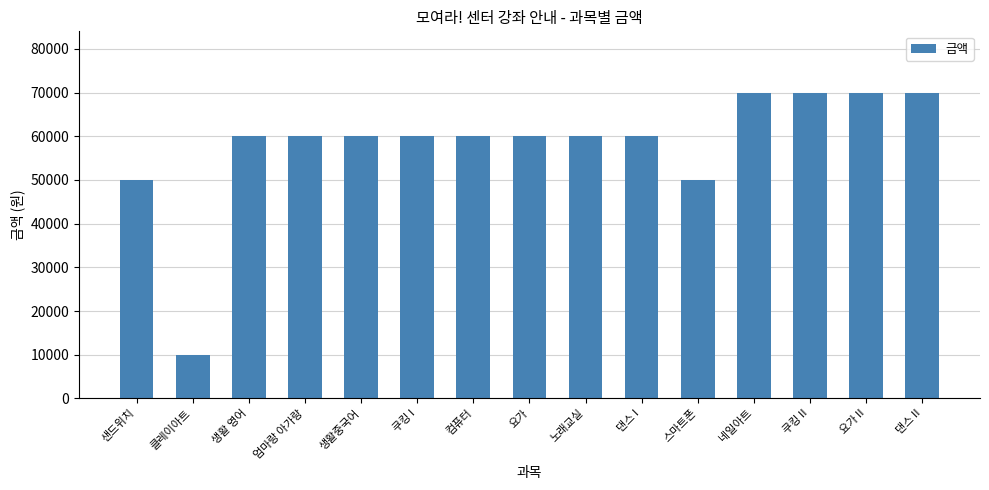

True or false: the data shows 20533 at 노래교실.

False